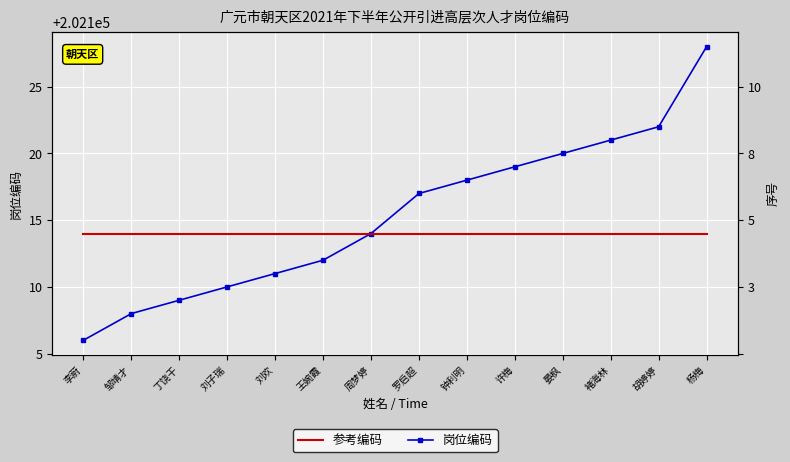

What value does the 岗位编码 series have at 钟利明?

202118